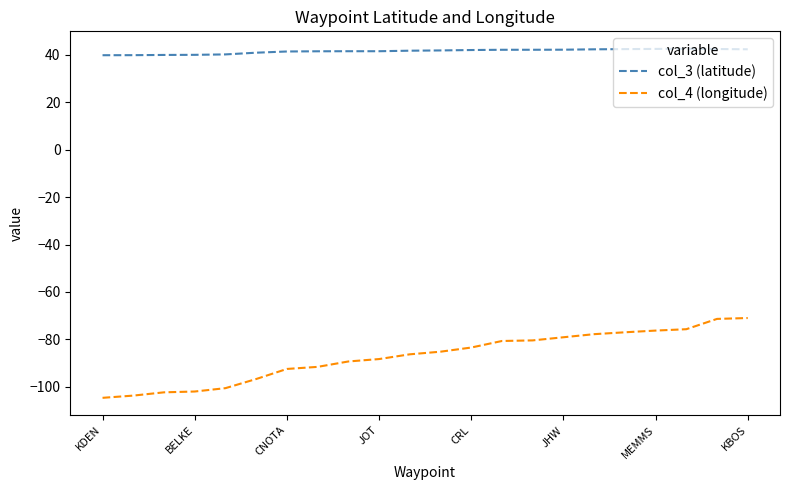

What is the difference between the second highest and second lowest values in the col_4 (longitude) series?

32.4